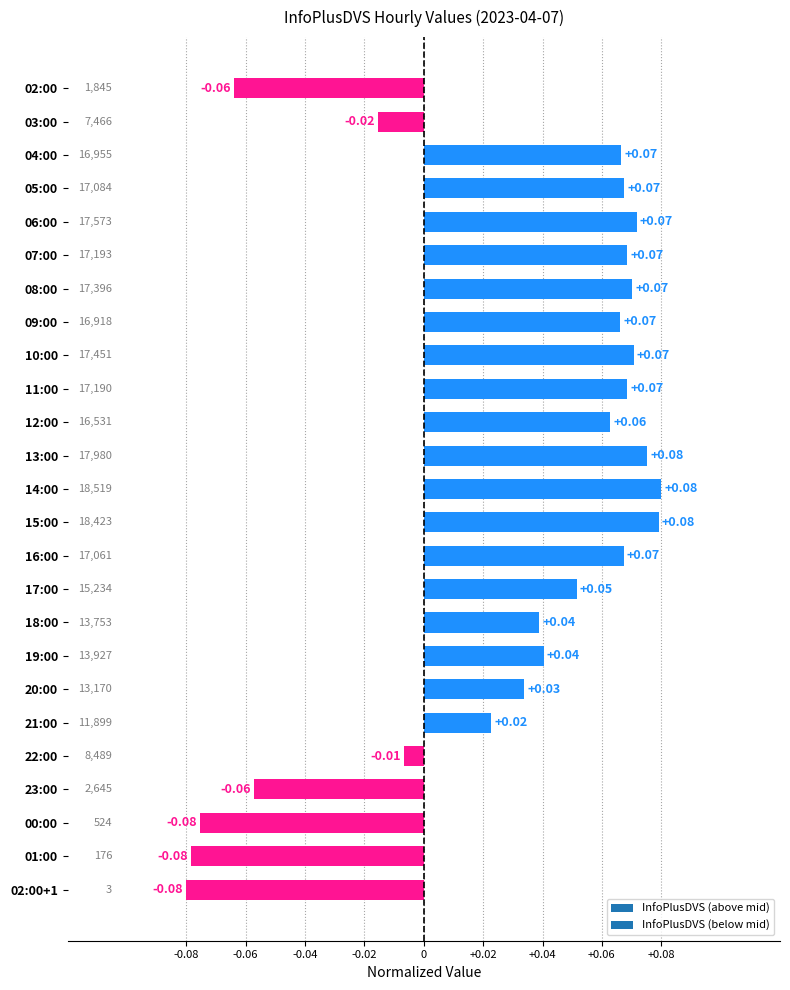

Read the value at 14:00.

0.1